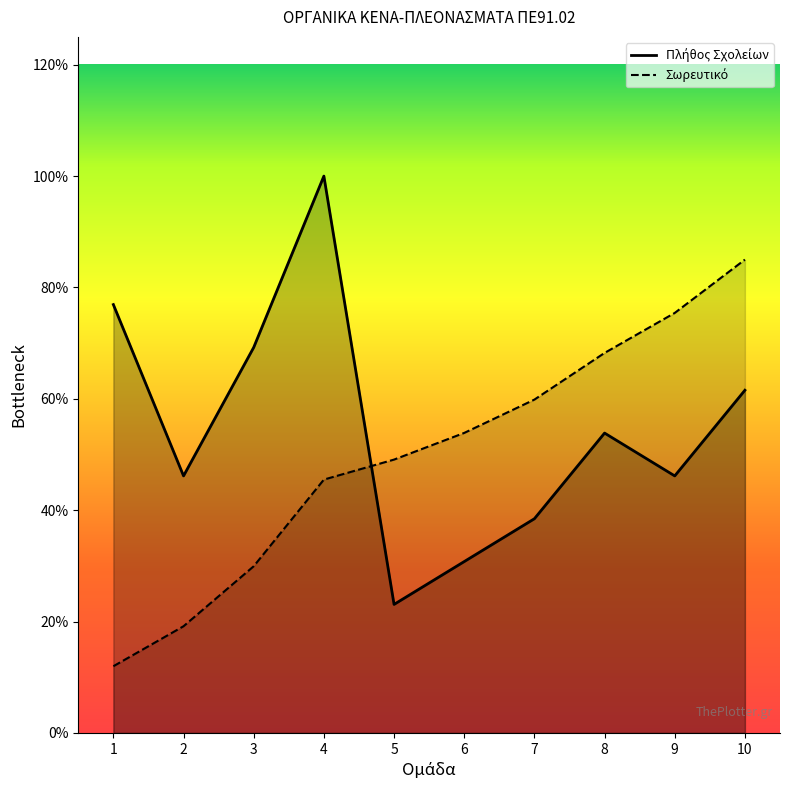

Where is the first local maximum for Πλήθος Σχολείων?

4